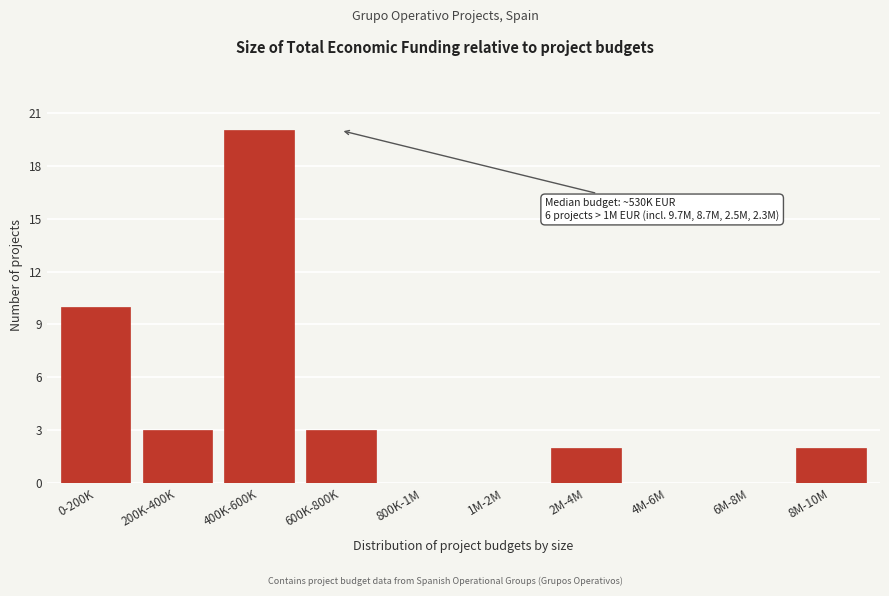

Reading left to right, transcribe all the data shown in this chart.

0-200K=10	200K-400K=3	400K-600K=20	600K-800K=3	800K-1M=0	1M-2M=0	2M-4M=2	4M-6M=0	6M-8M=0	8M-10M=2